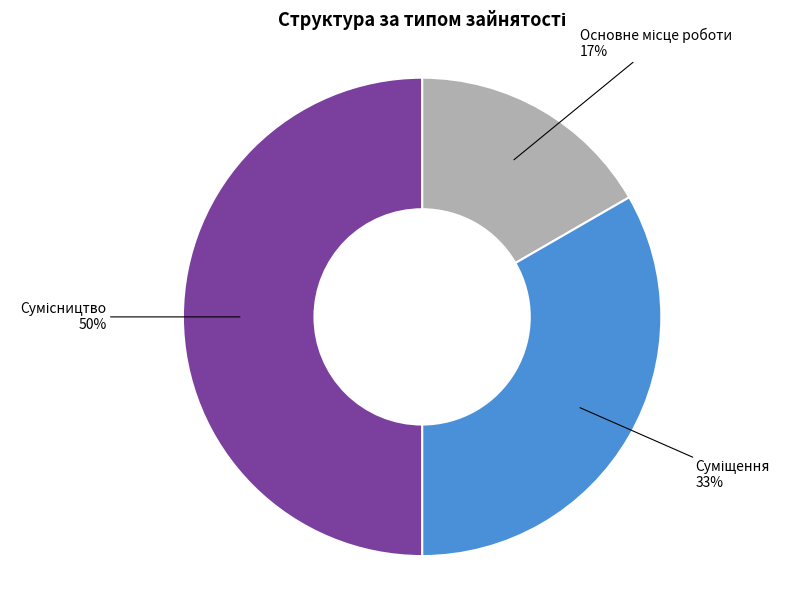

To the nearest percent, what portion does Суміщення represent?

33%